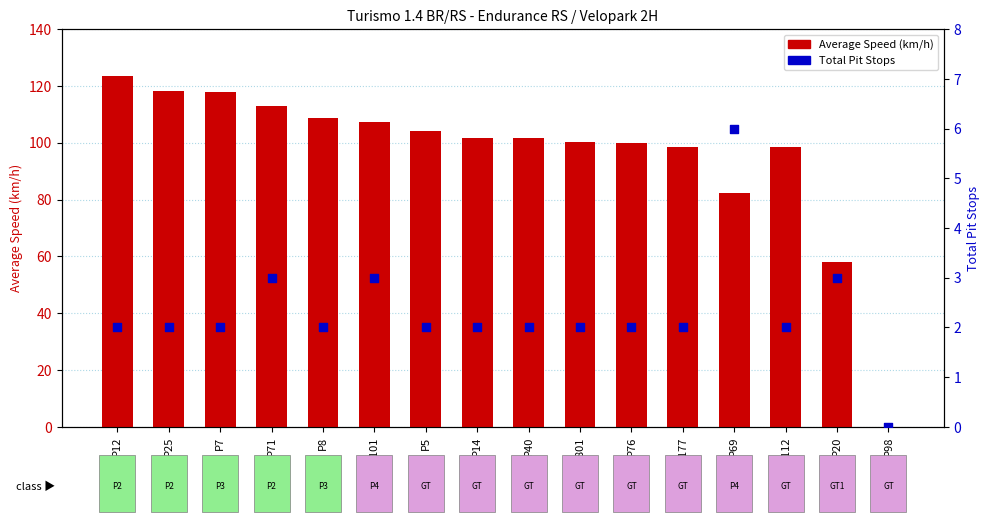

Which series contains the highest Y value?

Average Speed (km/h)